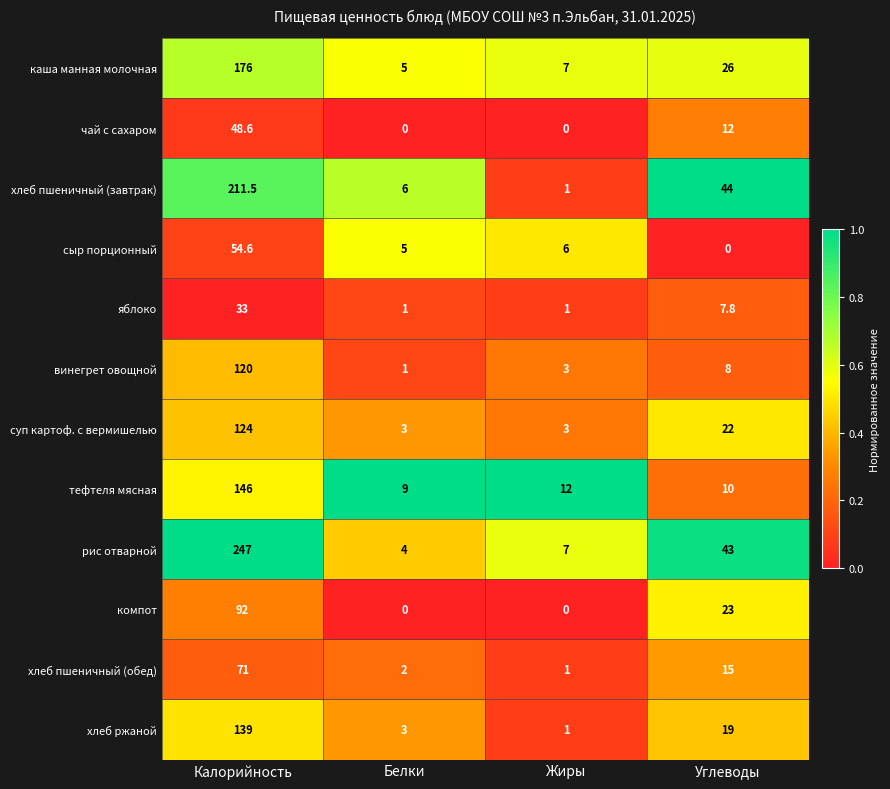

Where is хлеб пшеничный (завтрак) nearest to the value 106?

Углеводы